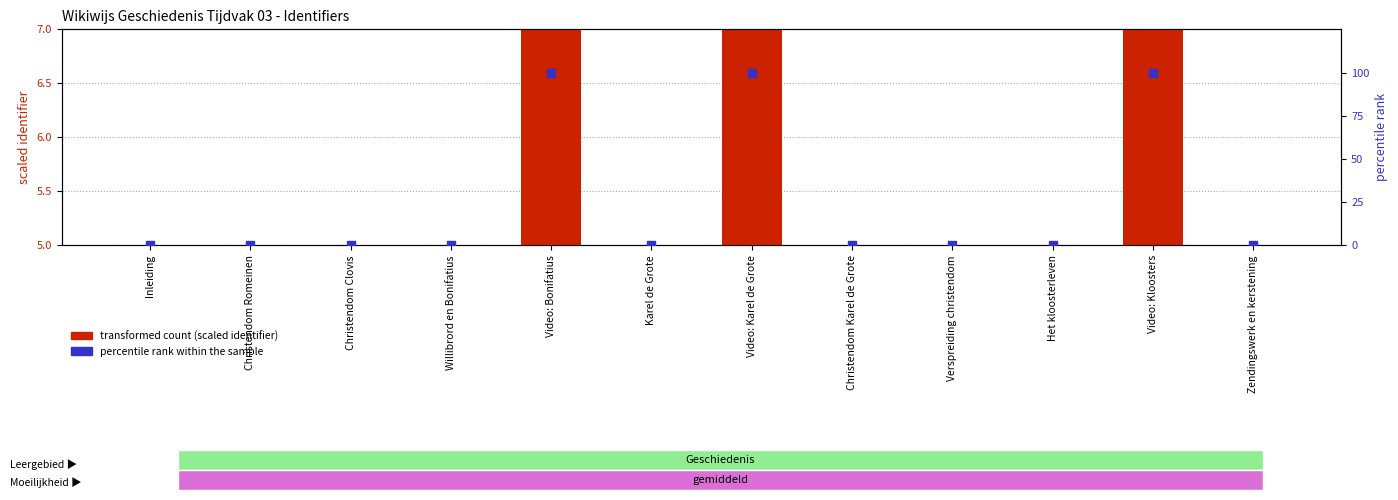

What are all the series names shown in the legend?

transformed count (scaled identifier), percentile rank within the sample